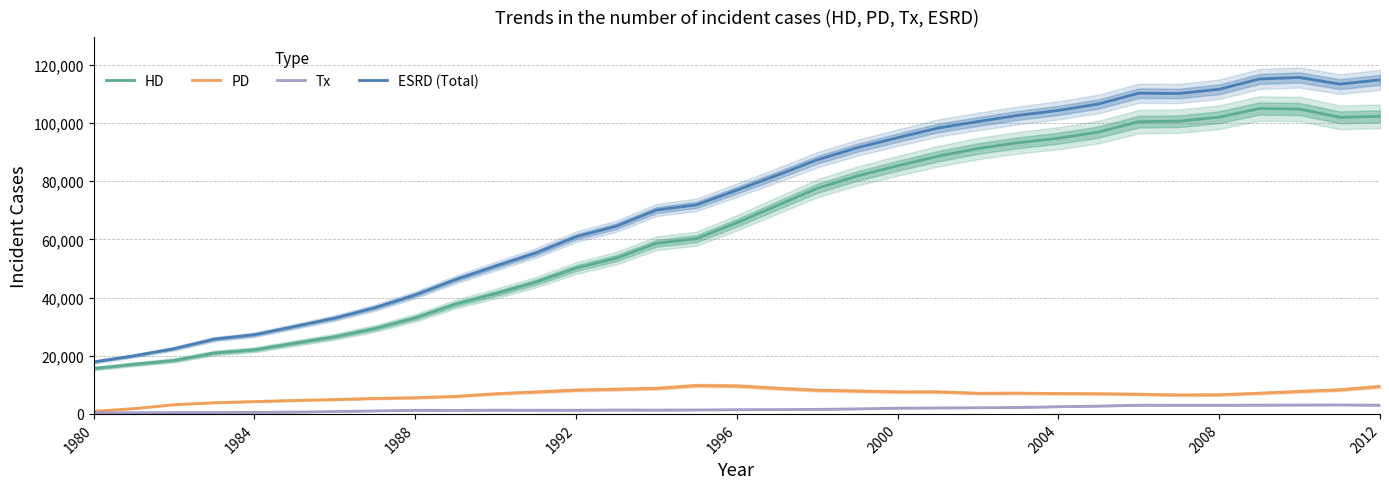

True or false: ESRD (Total) and PD cross at least once.

False